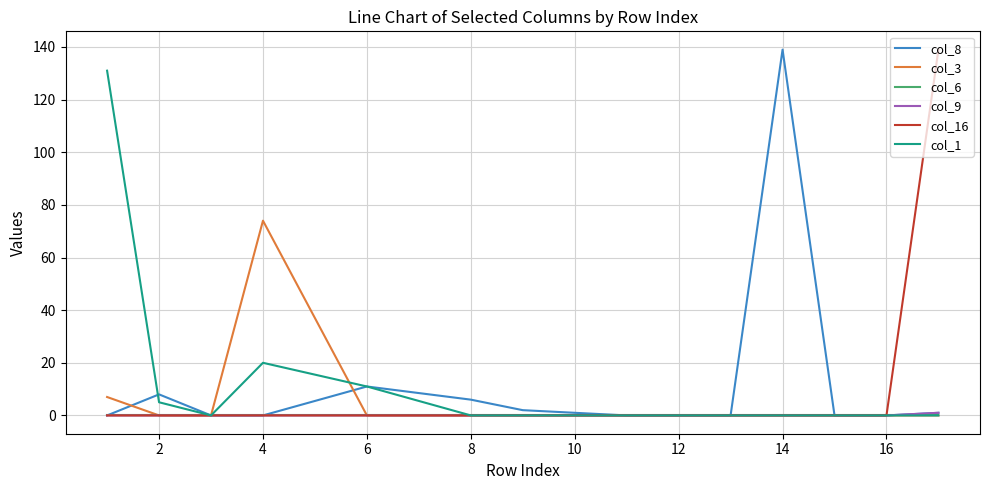

True or false: col_8 has more than 2 interior local peaks.

True